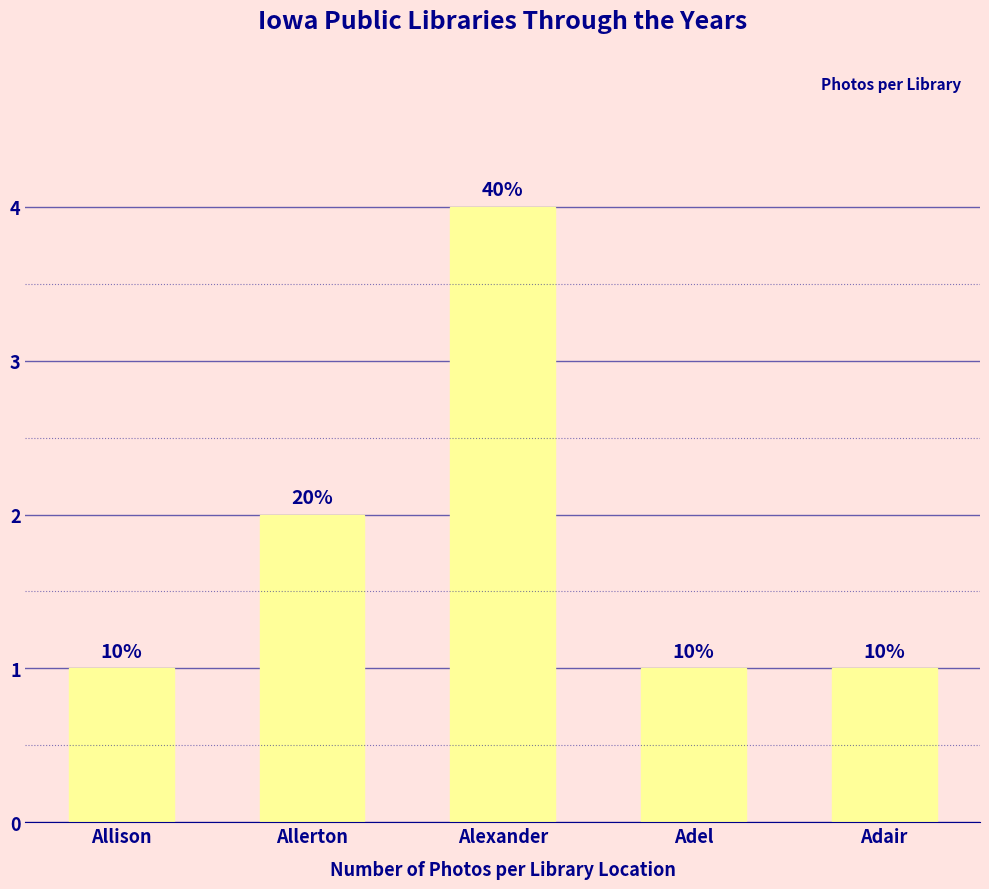

Between Alexander and Adel, which is larger?

Alexander